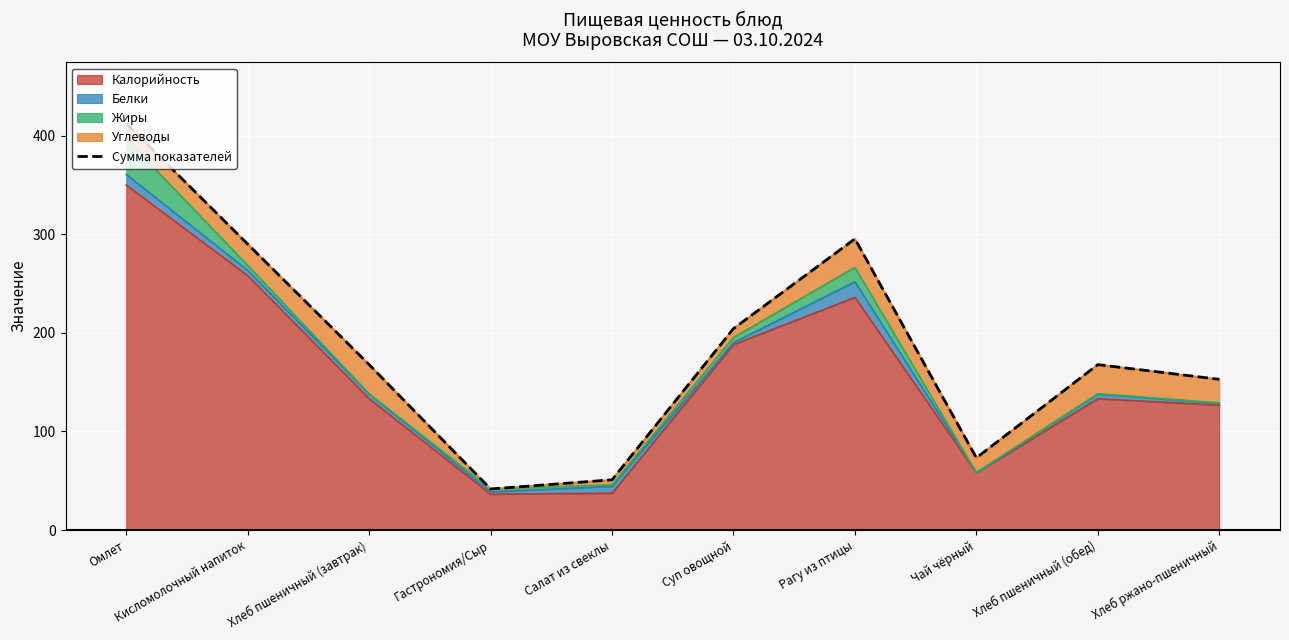

True or false: the data shows 340.5 at Суп овощной.

False